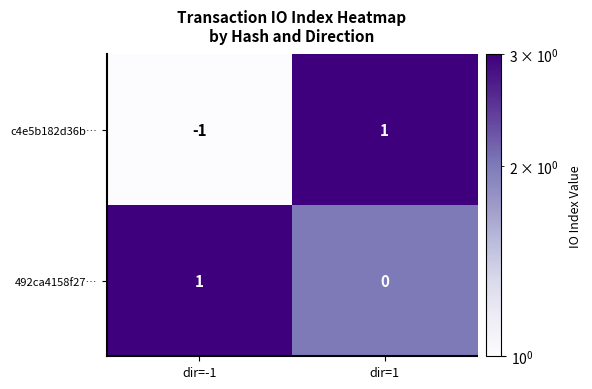

How many data points does each series have?

2